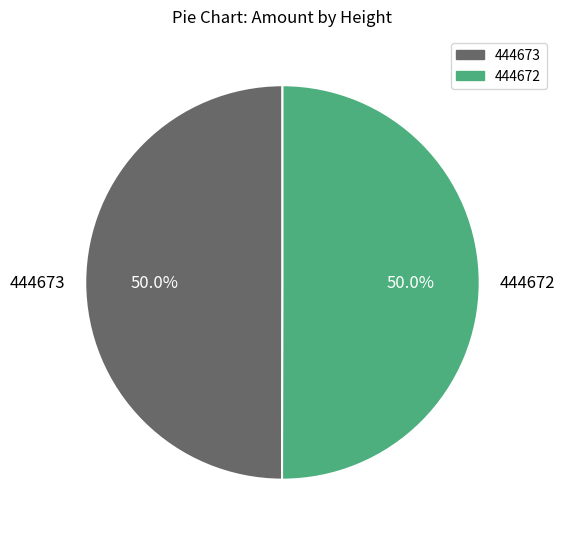

How much of the chart is everything except 444673?

50.0%